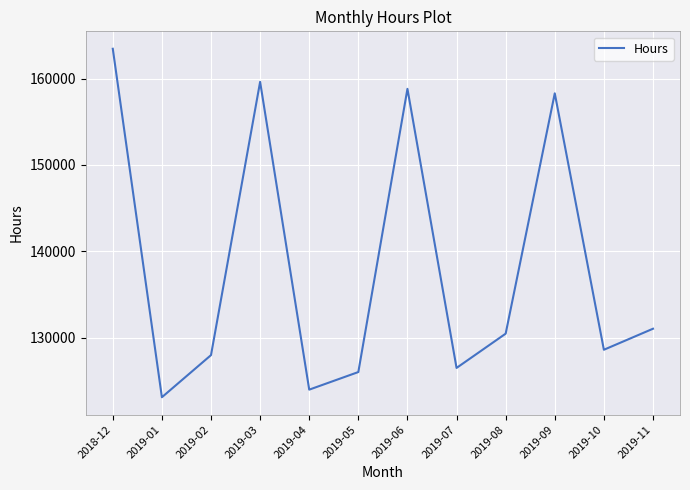

What position from the right is 2019-03?

9